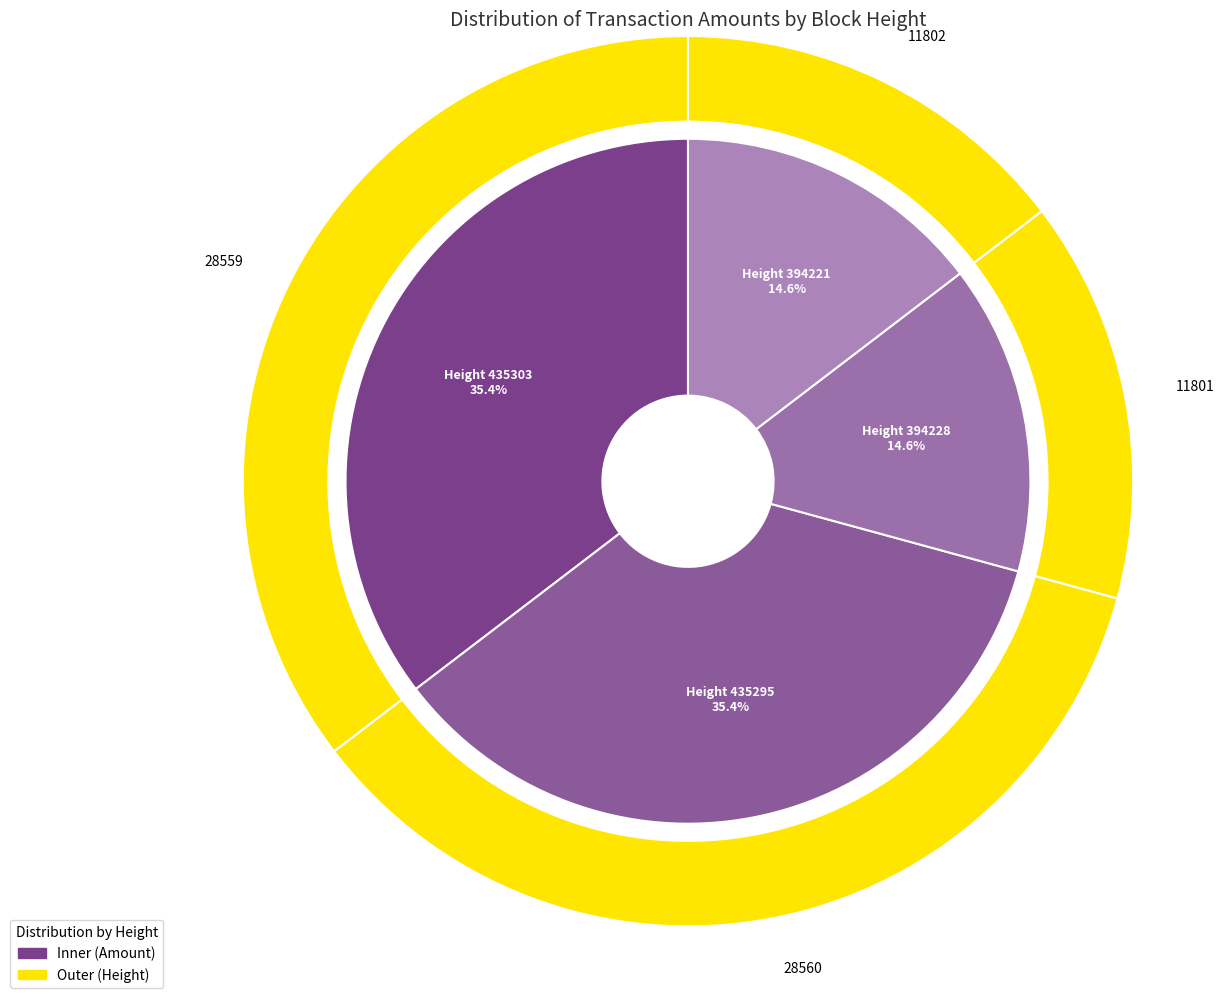

Is it true that 435295 is 27% of the pie?

False